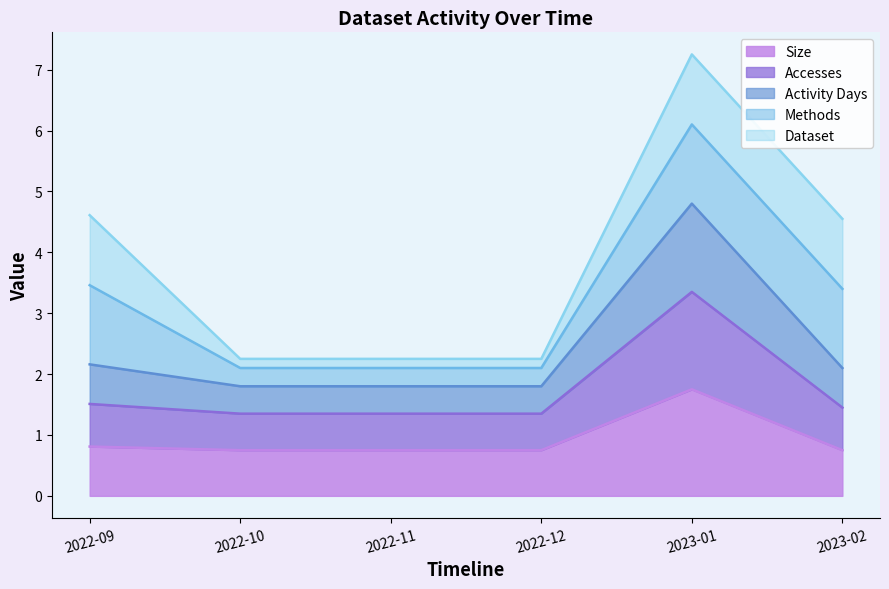

Does the chart have visible grid lines?

No